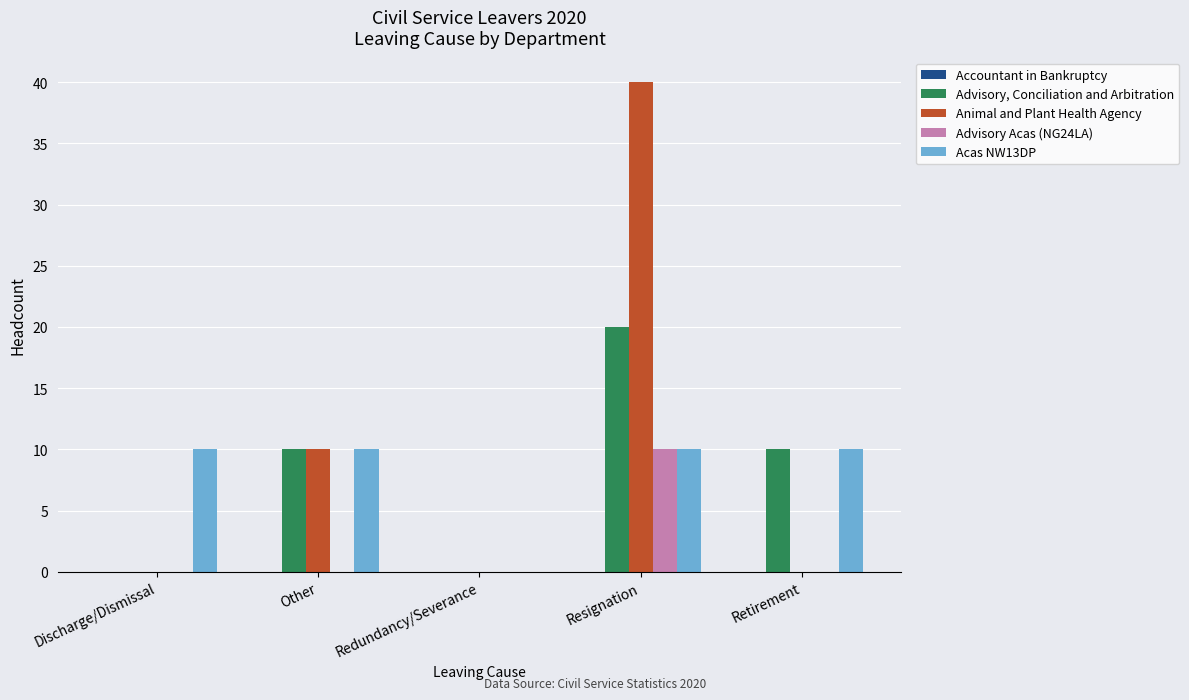

True or false: Advisory, Conciliation and Arbitration has a value of 10 at Retirement.

True